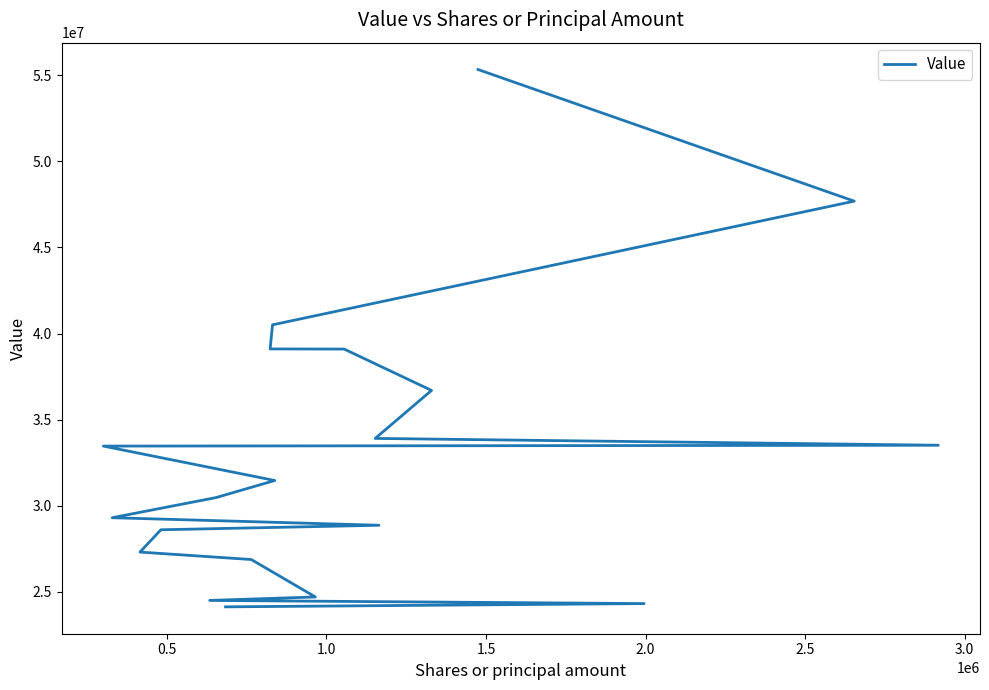

True or false: the data shows 70450262 at 1.0.

False